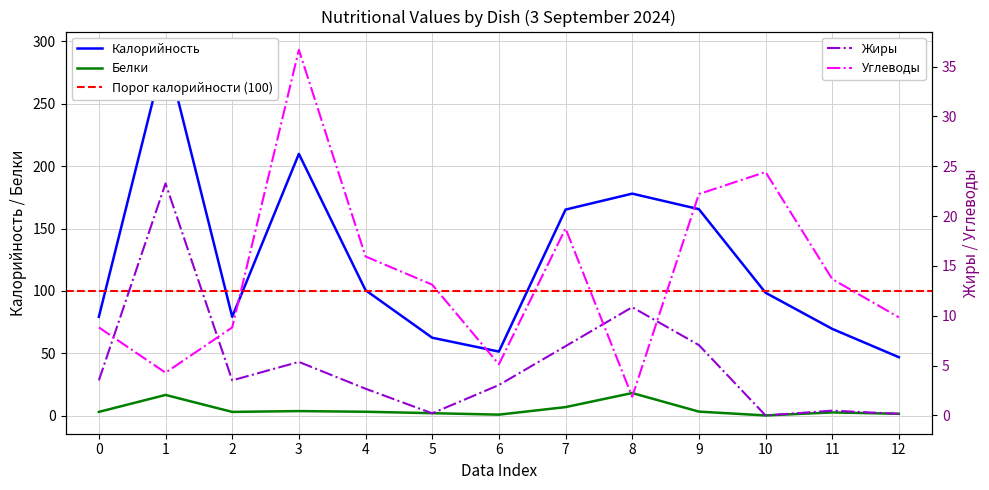

How many intersections are there between Жиры and Углеводы?

4